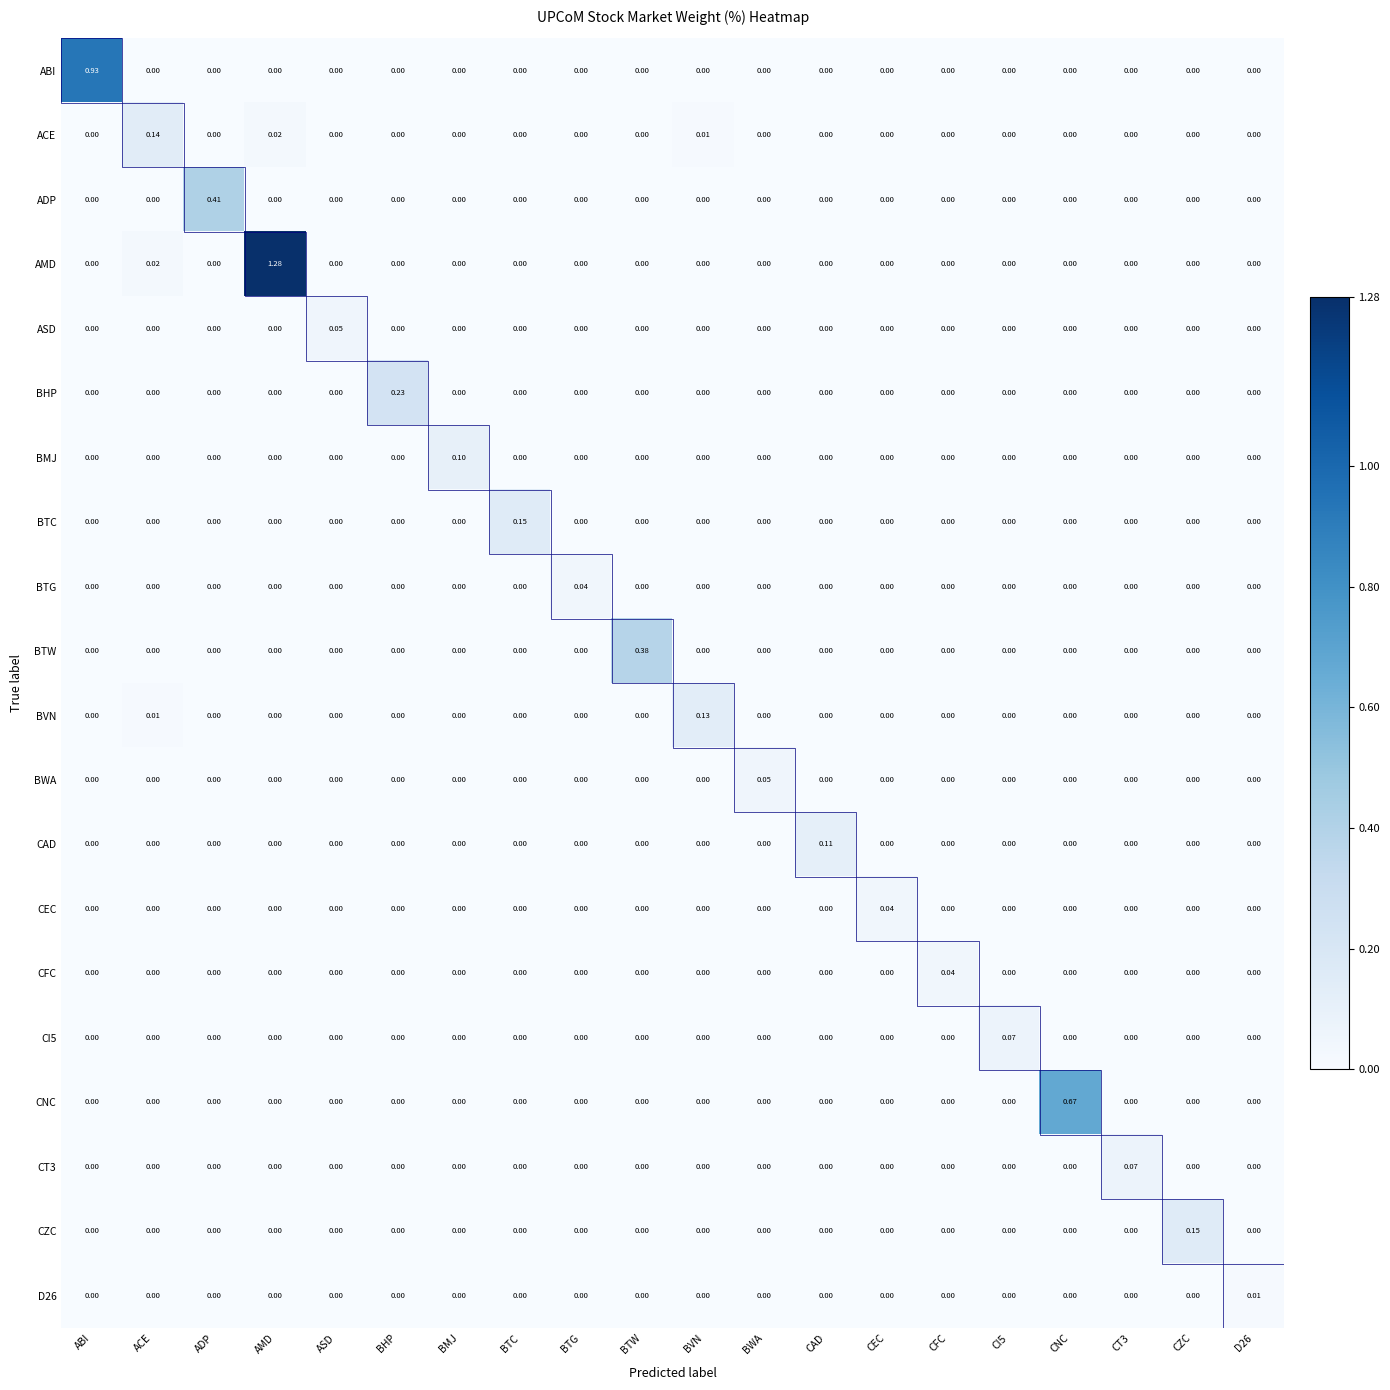

Which label corresponds to the largest value in the chart?

AMD